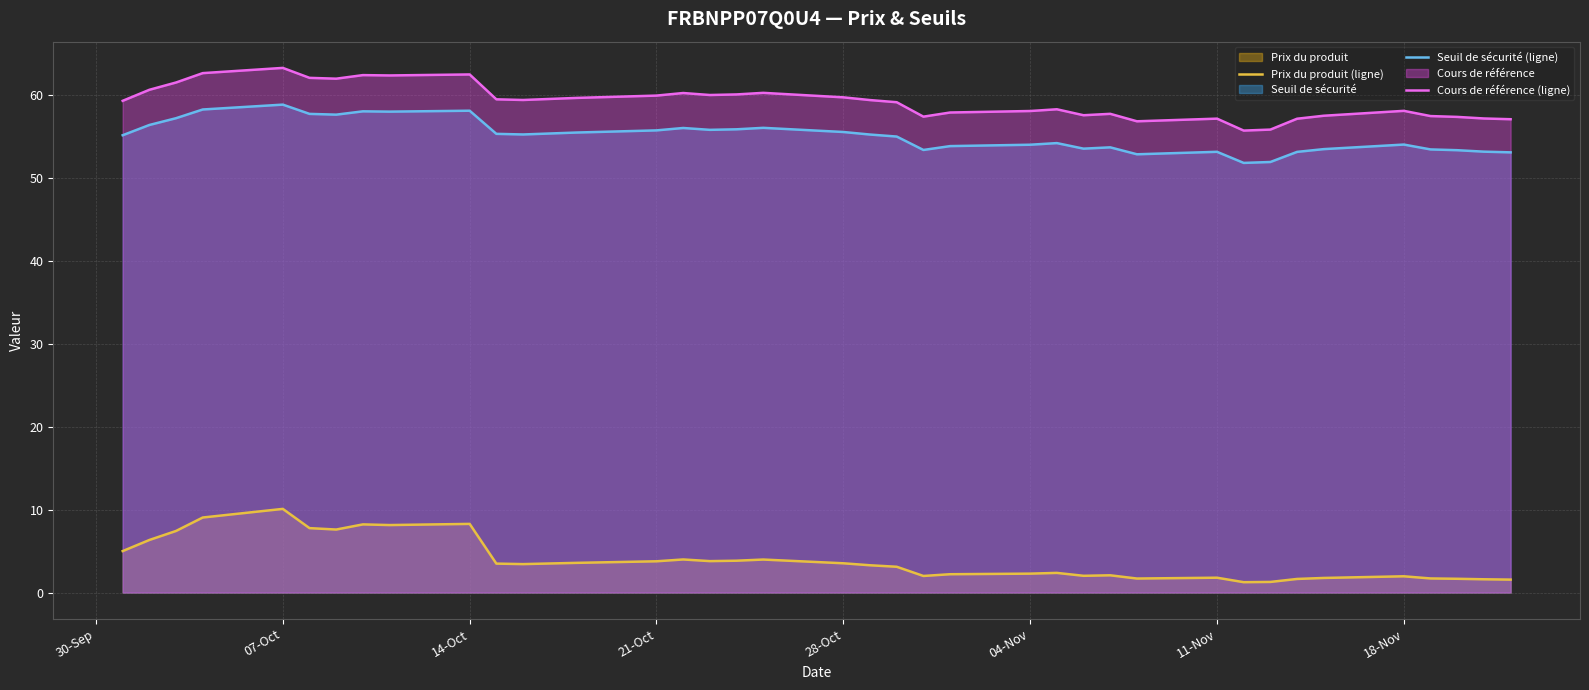

What are all the series names shown in the legend?

Prix du produit (ligne), Seuil de sécurité (ligne), Cours de référence (ligne)